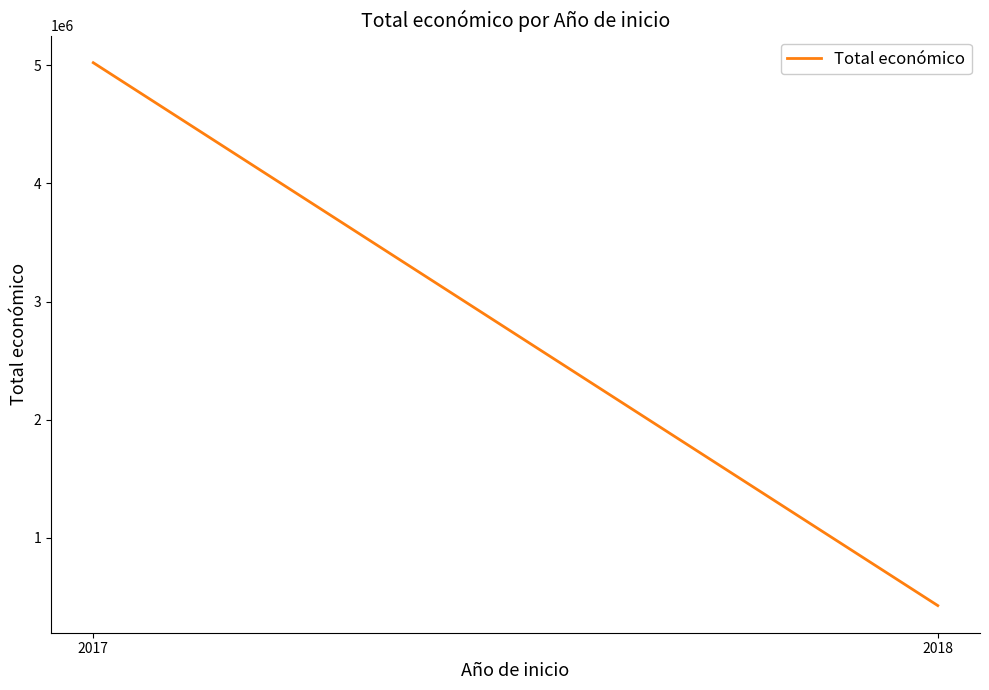

Does the chart display data point markers on the line(s)?

No